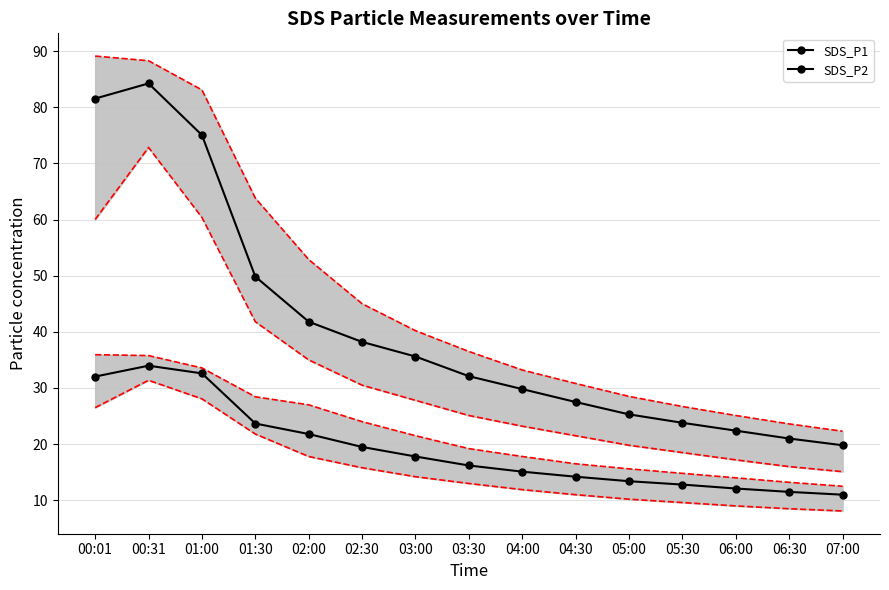

What is the difference between the maximum and minimum values in the SDS_P1 series?

64.4